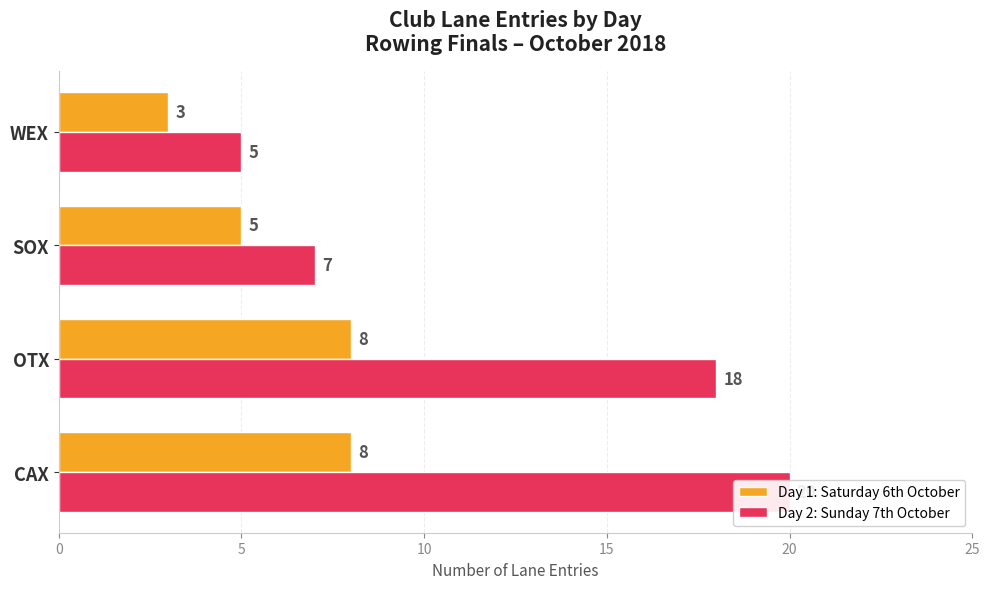

True or false: Day 2: Sunday 7th October has a value of 1 at WEX.

False